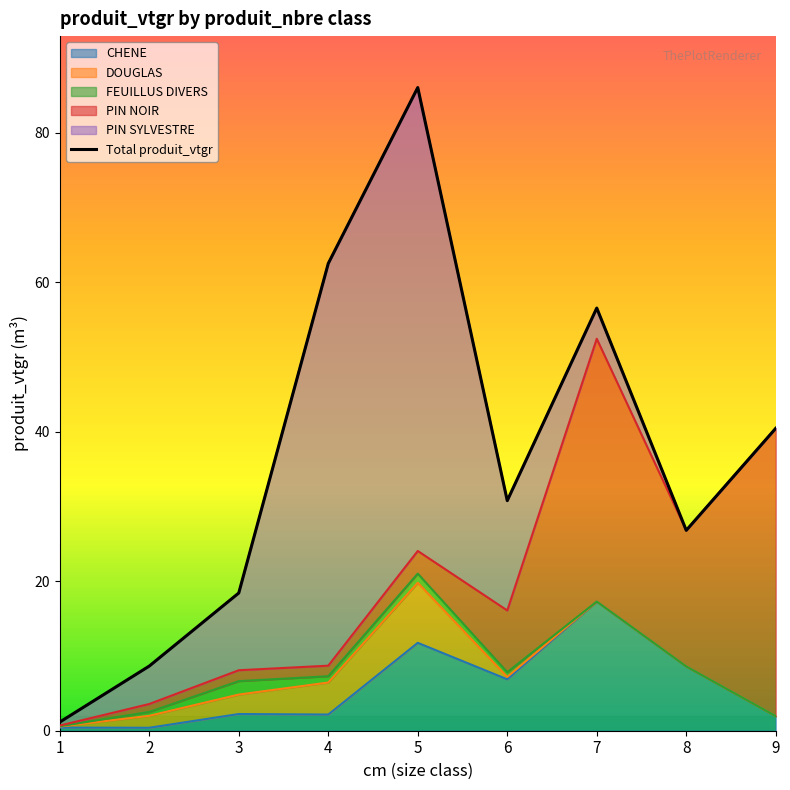

What is the difference between the second highest and minimum values in the CHENE series?

11.4